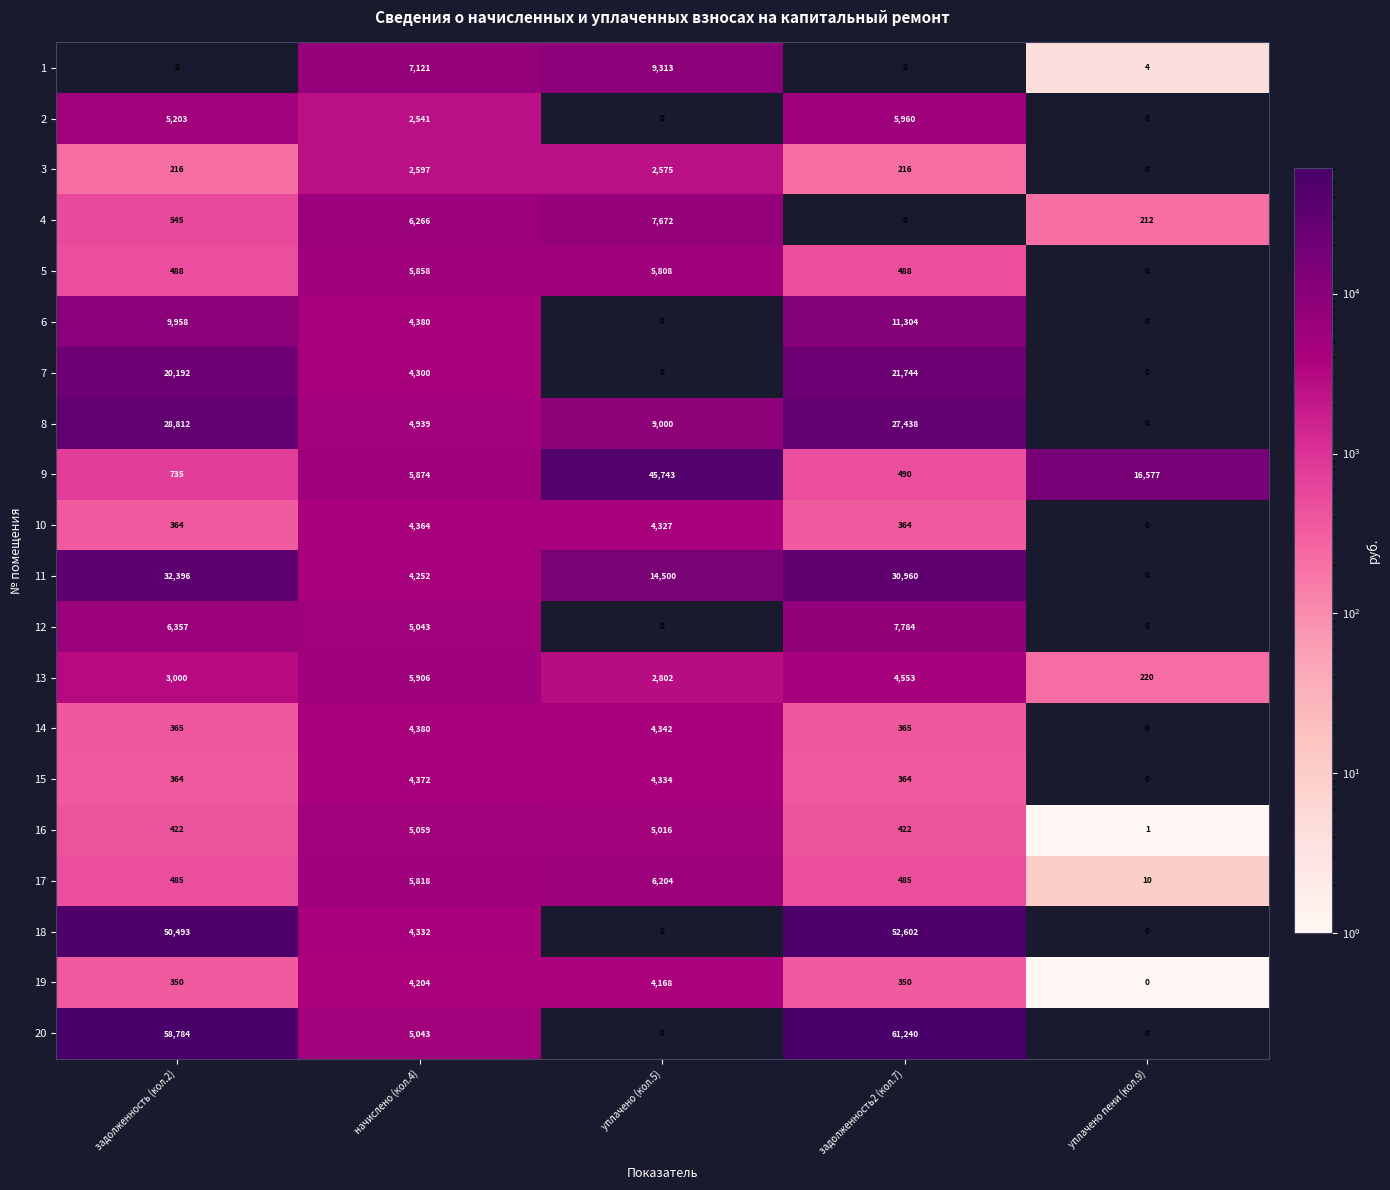

True or false: 12 has a value of 7784 at задолженность2 (кол.7).

True